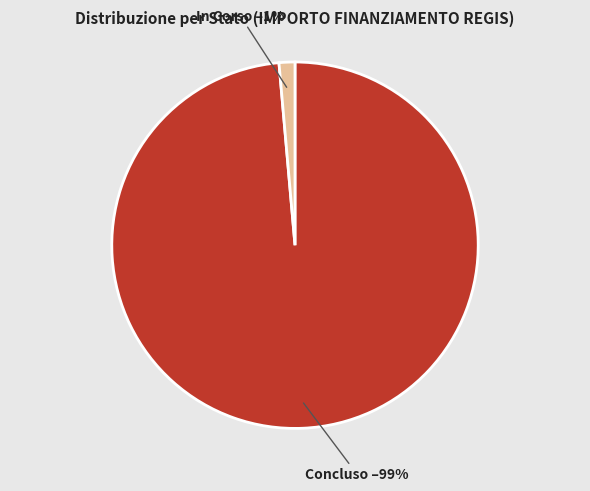

Which category has the smallest portion of the pie?

In Corso